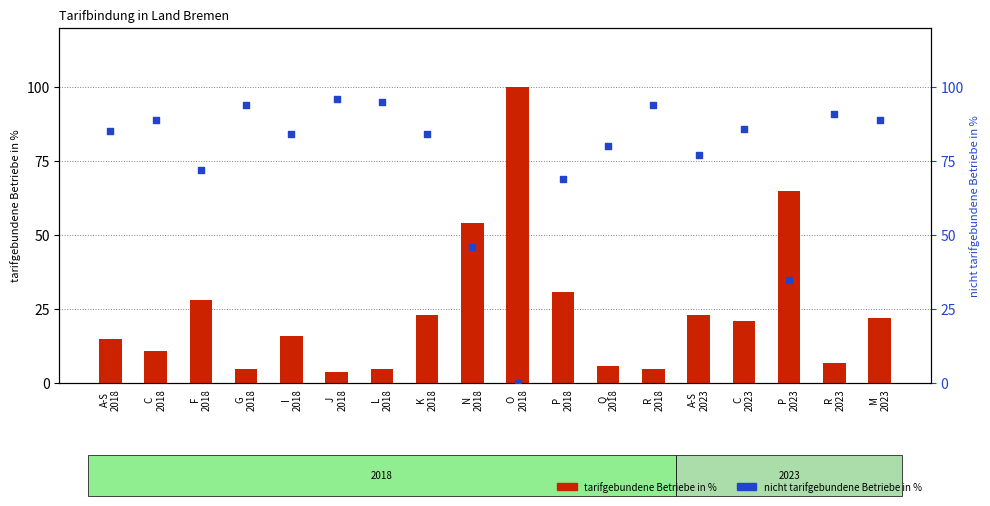

At how many categories does at least one series exceed 8?

18